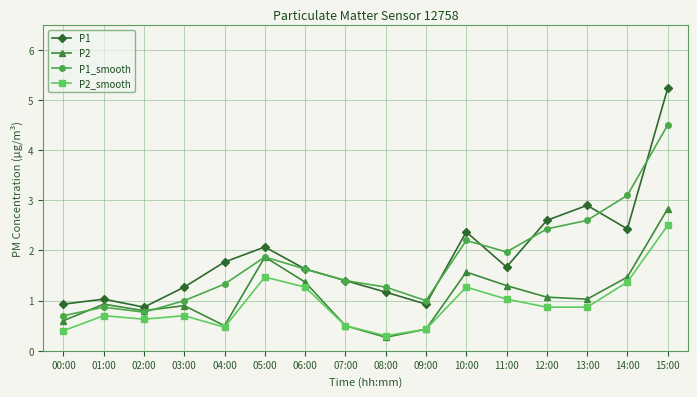

Does the chart display data point markers on the line(s)?

Yes